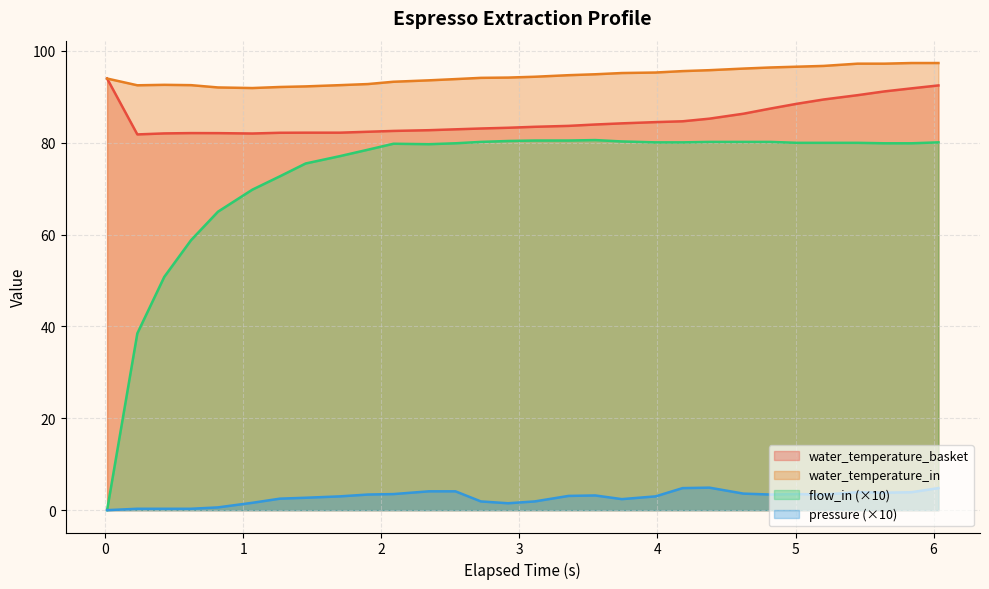

What is the label of the 14th point from the right?

3.356